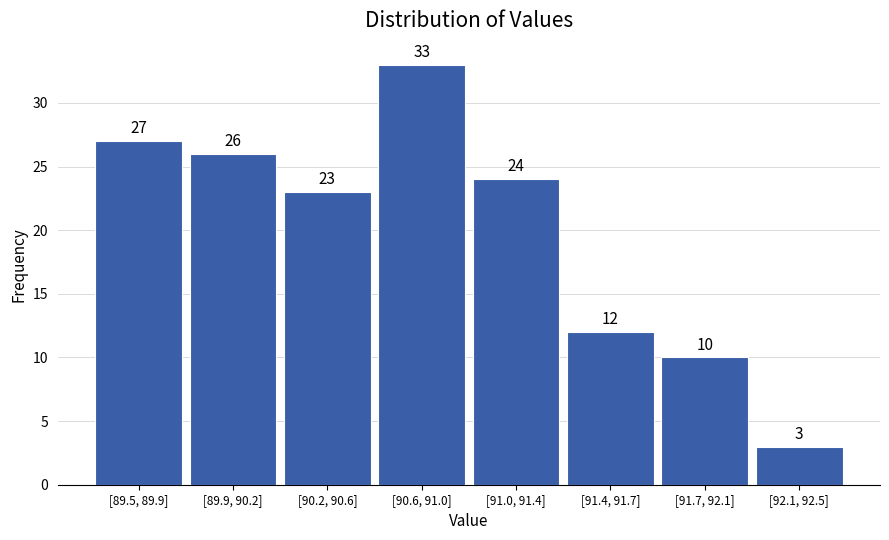

Reading right to left, what are all the values shown in this chart?

[92.1, 92.5]=3	[91.7, 92.1]=10	[91.4, 91.7]=12	[91.0, 91.4]=24	[90.6, 91.0]=33	[90.2, 90.6]=23	[89.9, 90.2]=26	[89.5, 89.9]=27